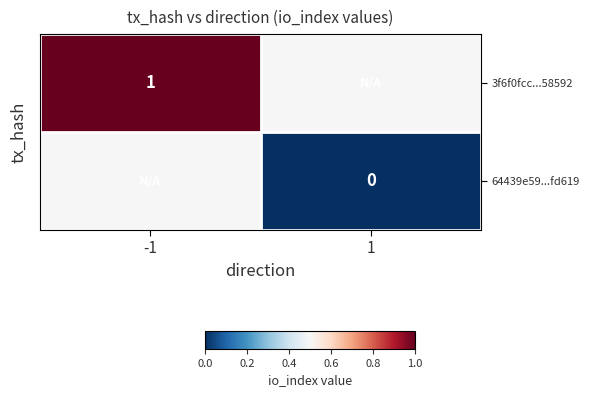

The value of 3f6f0fcc...58592 at -1 is 0.6. True or false?

False